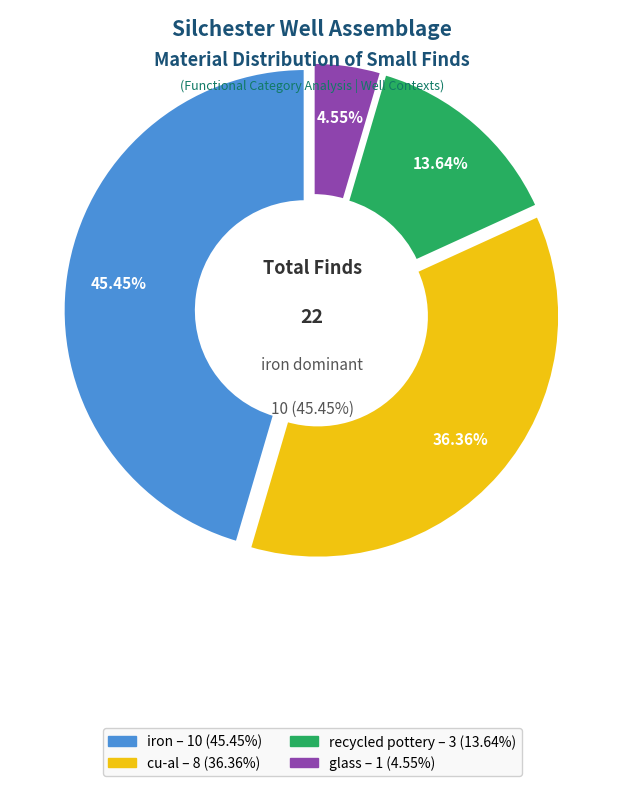

Does iron represent more than half of the total?

No